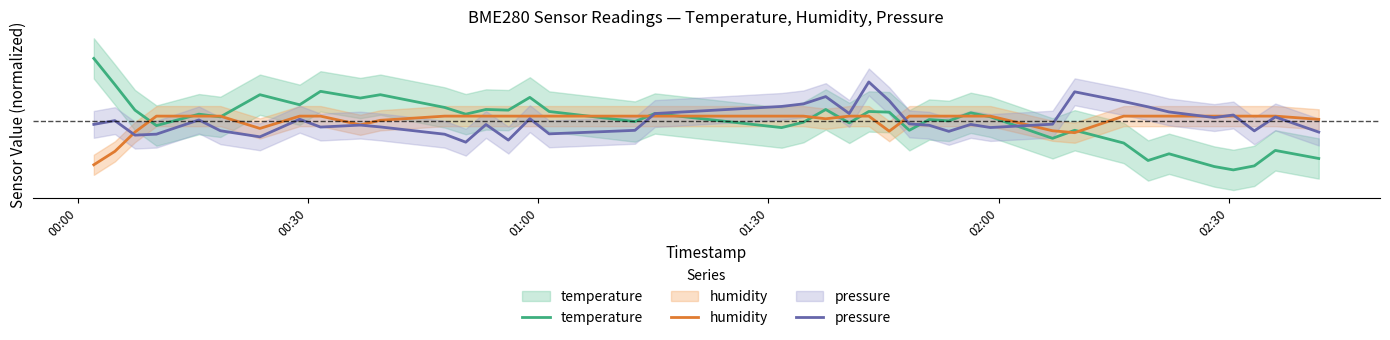

Which series has the widest spread of values?

temperature